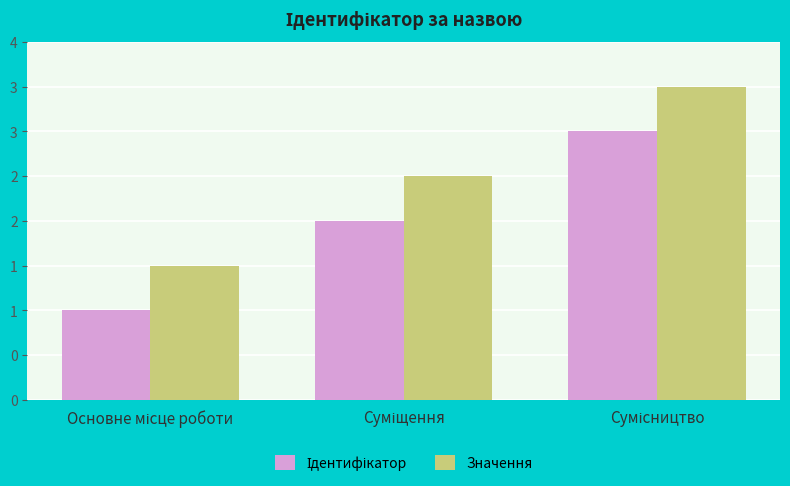

Which series has the largest total across all categories?

Значення